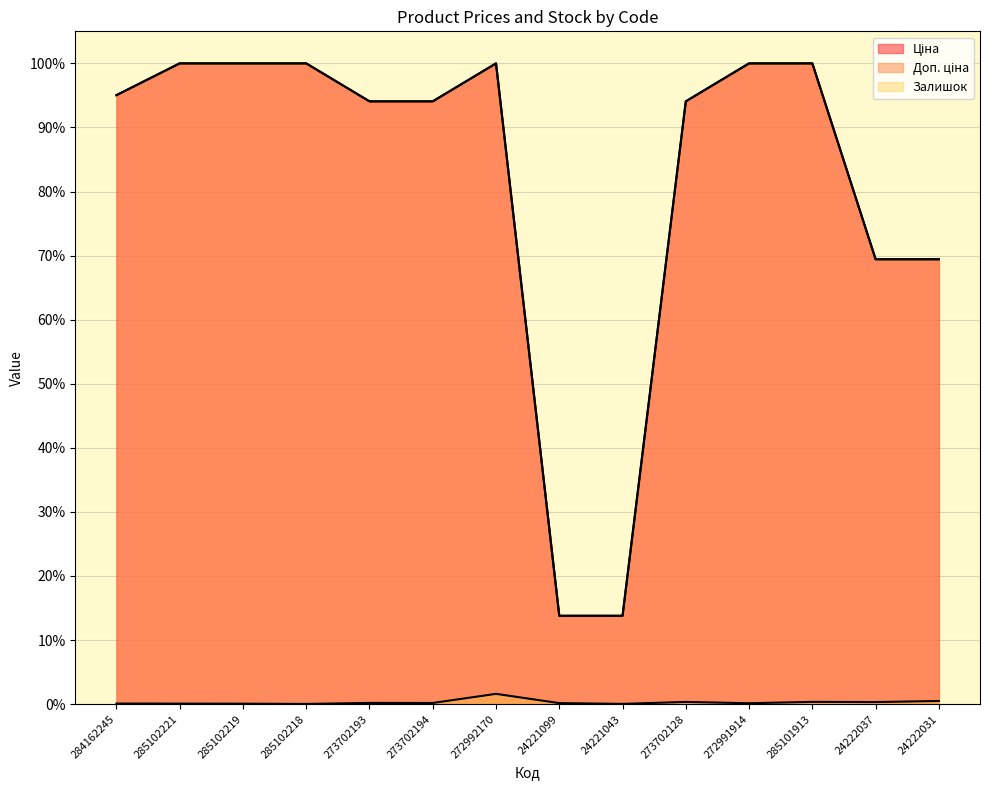

True or false: Залишок and Доп. ціна intersect in this chart.

False